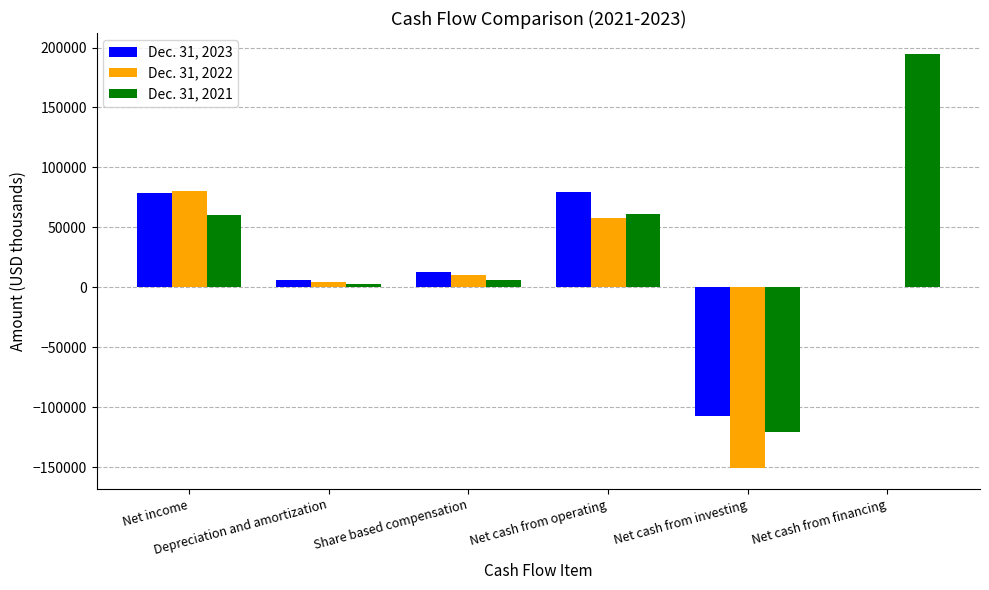

What are all the series names shown in the legend?

Dec. 31, 2023, Dec. 31, 2022, Dec. 31, 2021